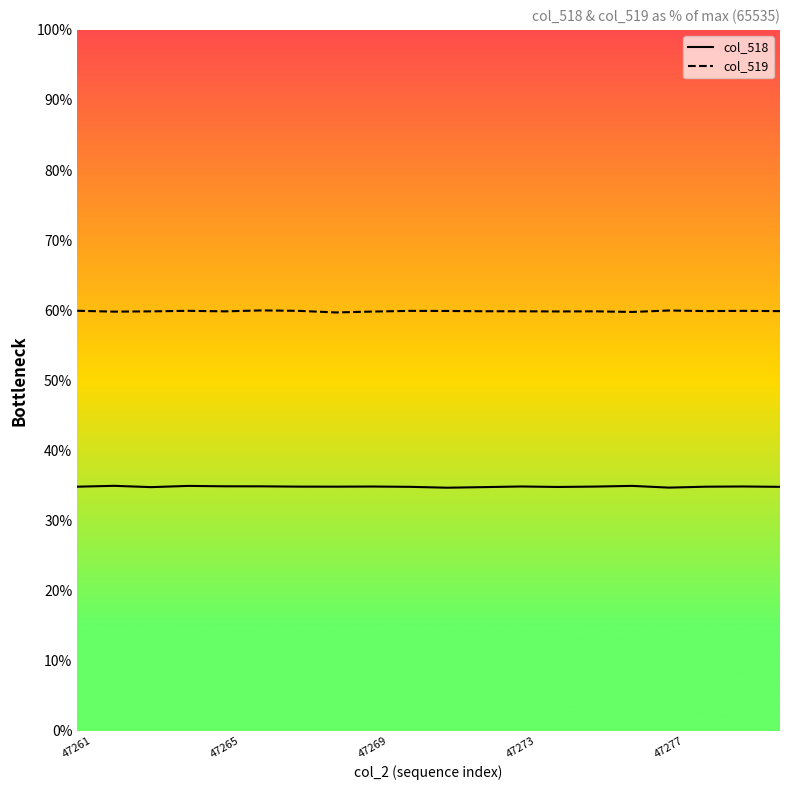

How many lines are shown in the chart?

2